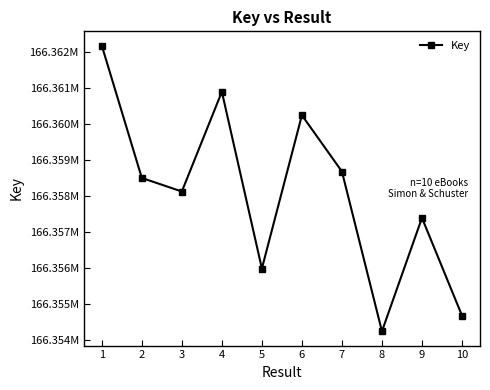

Where is the data nearest to the value 166358216?

3